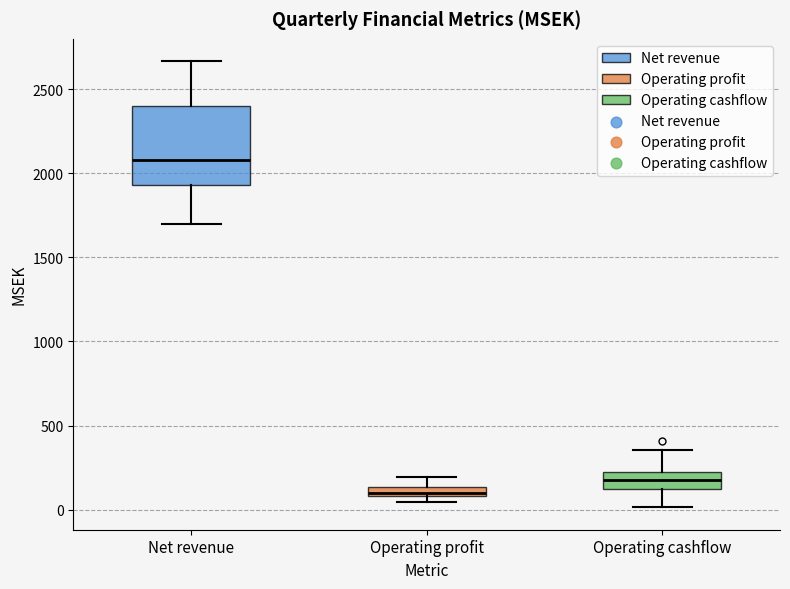

Where does the upper whisker of the box for Net revenue end on the y-axis? The values are not printed on the chart, so give them approximately, as read against the axis.

2650